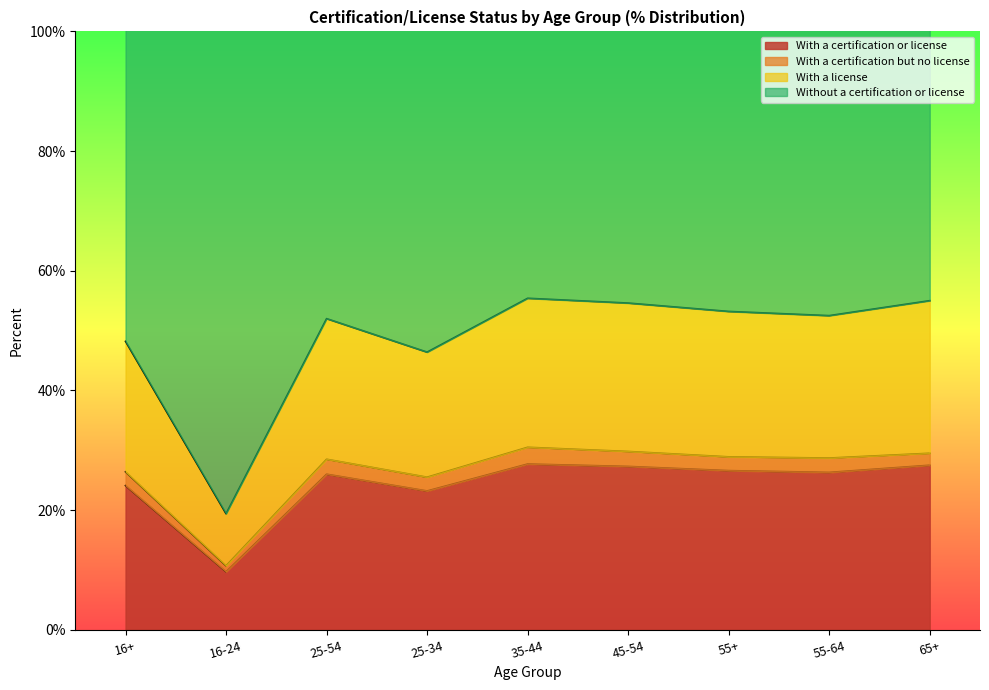

Between 16+ and 55-64, which series saw the biggest shift?

Without a certification or license